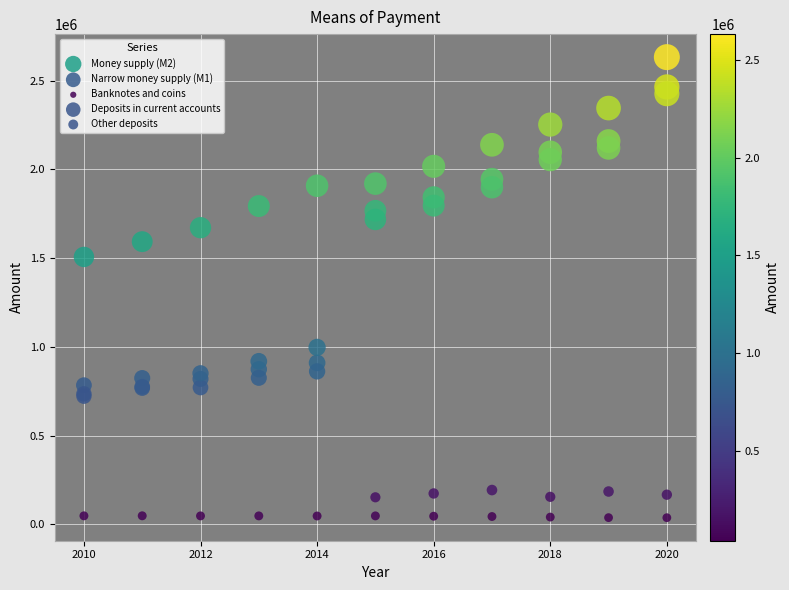

Which series reaches the minimum Y coordinate?

Banknotes and coins